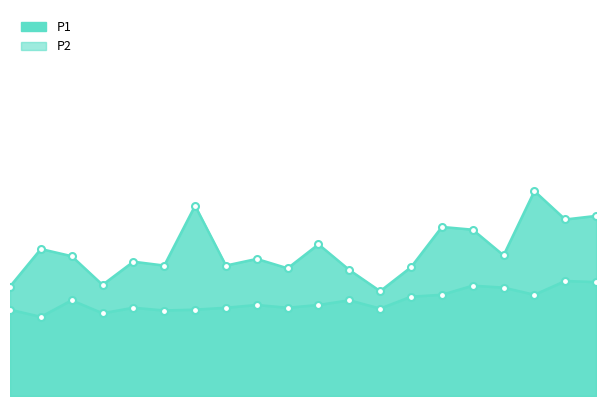

What is the sum of the P2 values at 0.0 and 16?

7.1